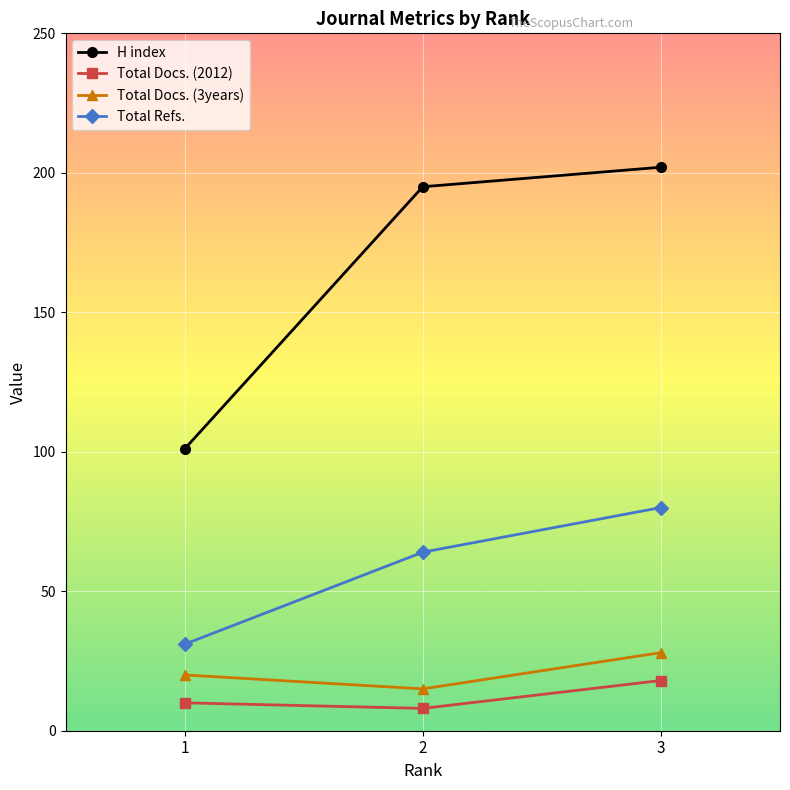

What is the value of the H index point at the 2nd from the left?

195